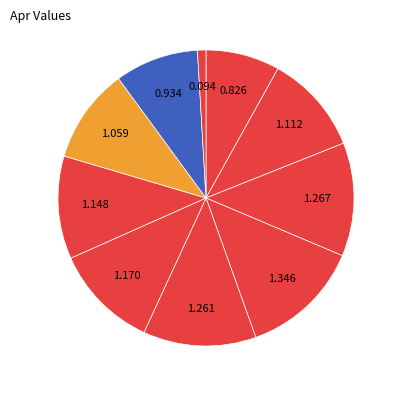

To the nearest percent, what is the difference between the largest and smallest slice percentages?

12%